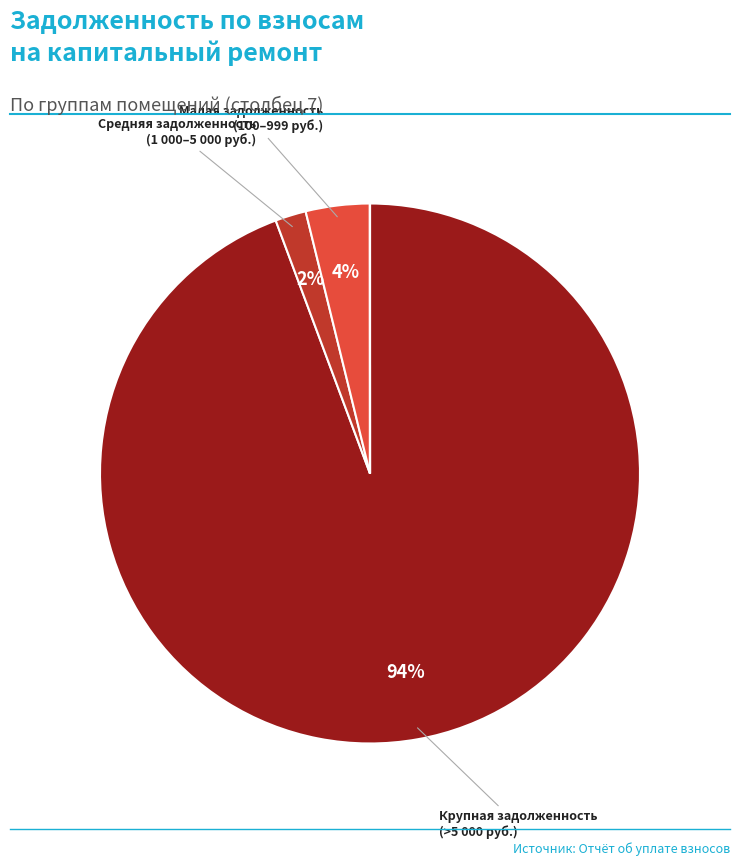

To the nearest percent, what is the difference between the largest and smallest slice percentages?

94%